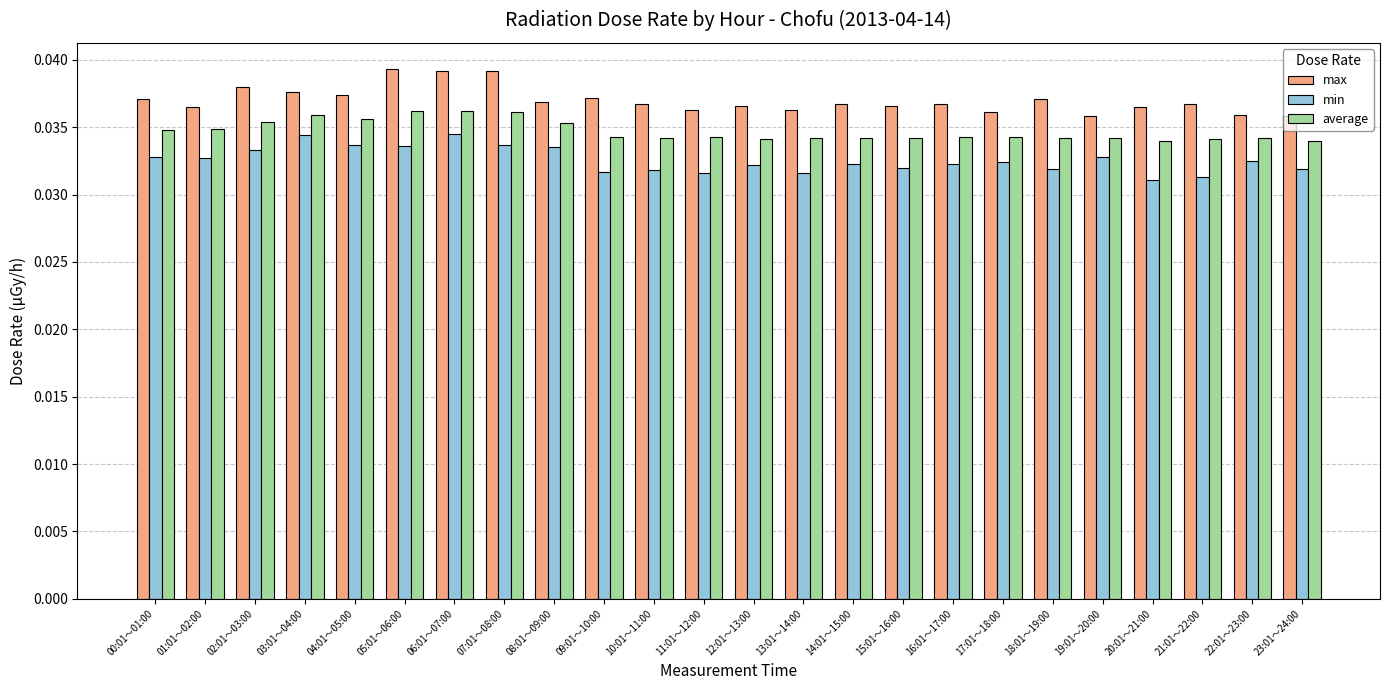

How many average values are between 0 and 1?

24